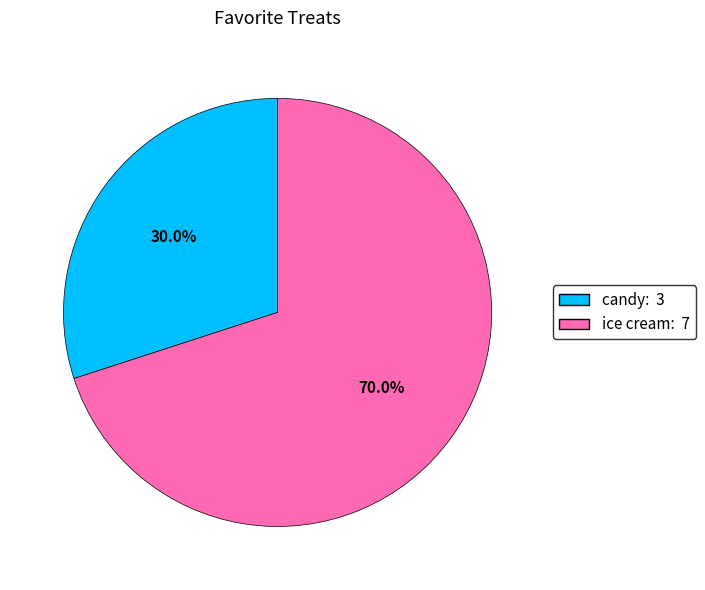

Is there a majority slice in this chart?

Yes